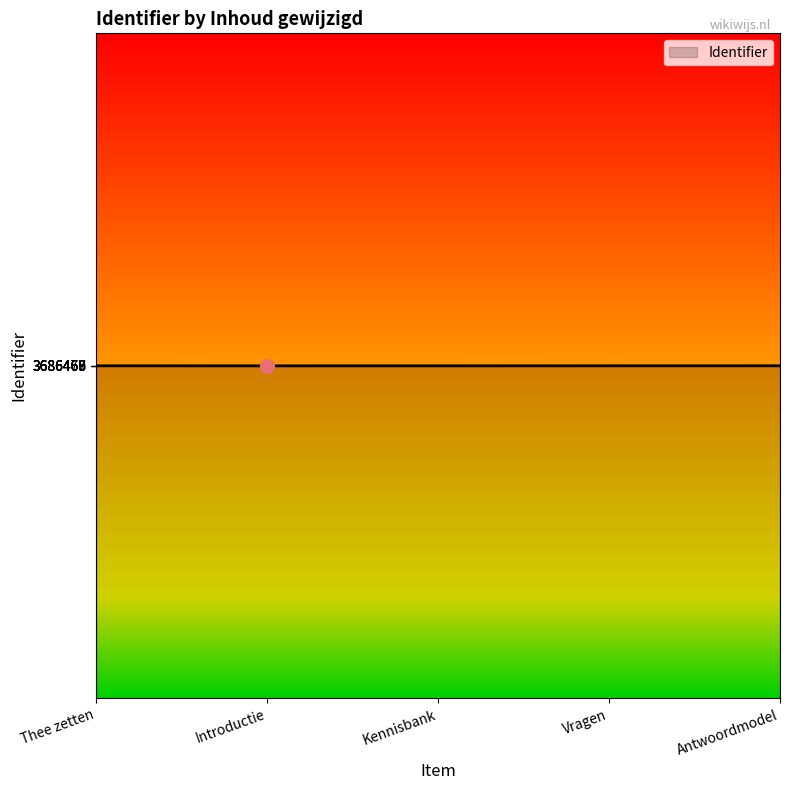

What is the ratio of the value at Thee zetten to the value at Vragen?

1.0